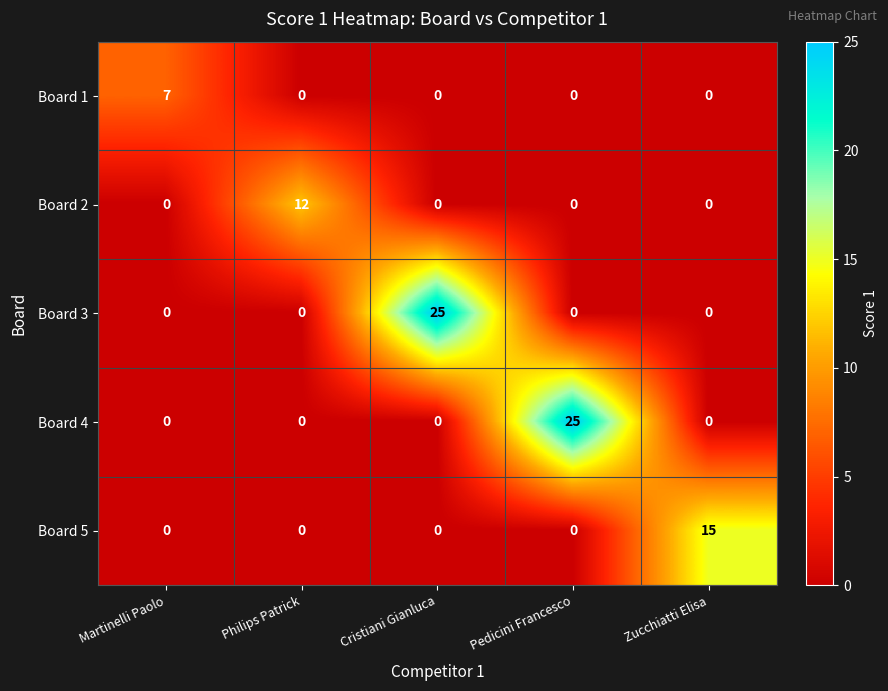

What is the total value across all series at Philips Patrick?

12